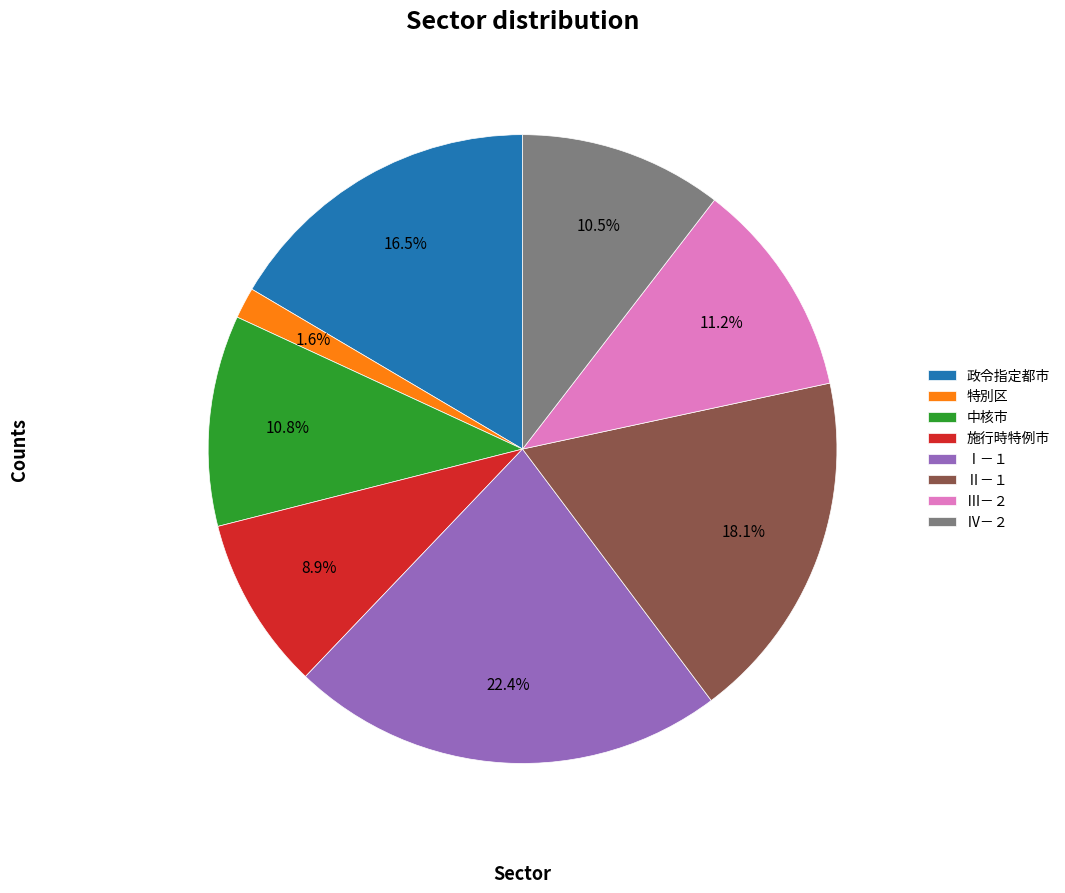

To the nearest percent, what is the difference between the largest and smallest slice percentages?

21%